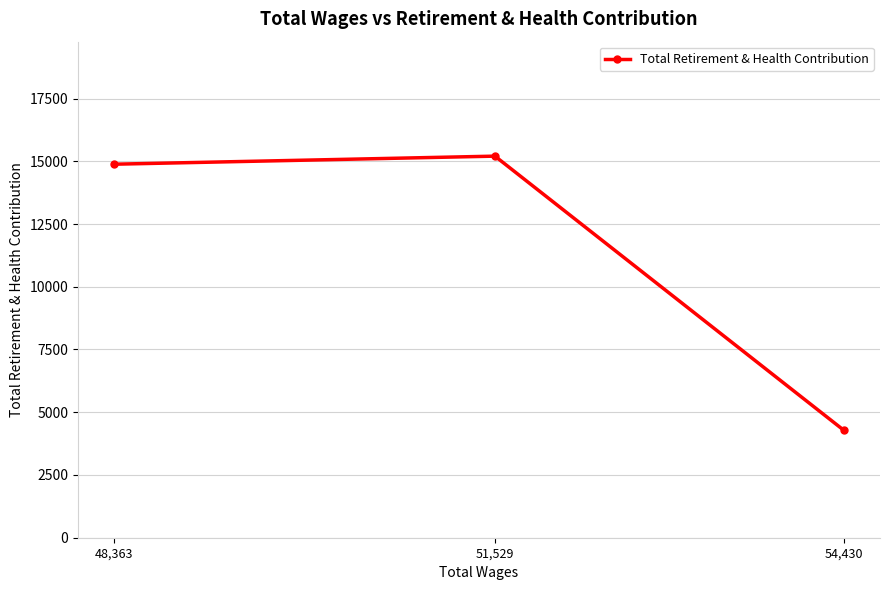

Which has a higher value, 54,430 or 48,363?

48,363